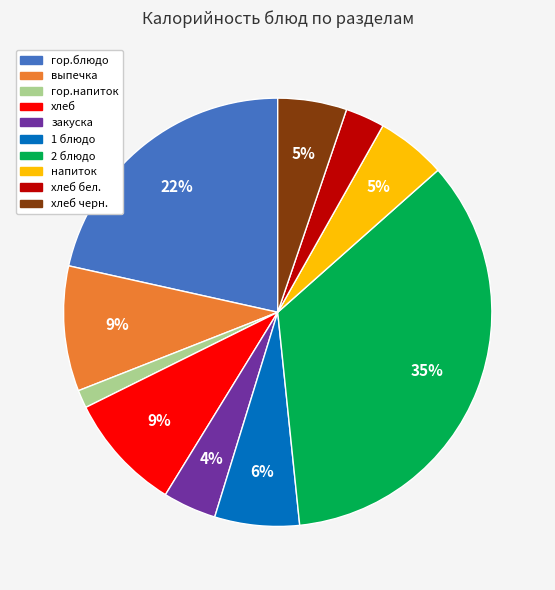

Count the number of slices in the pie.

10